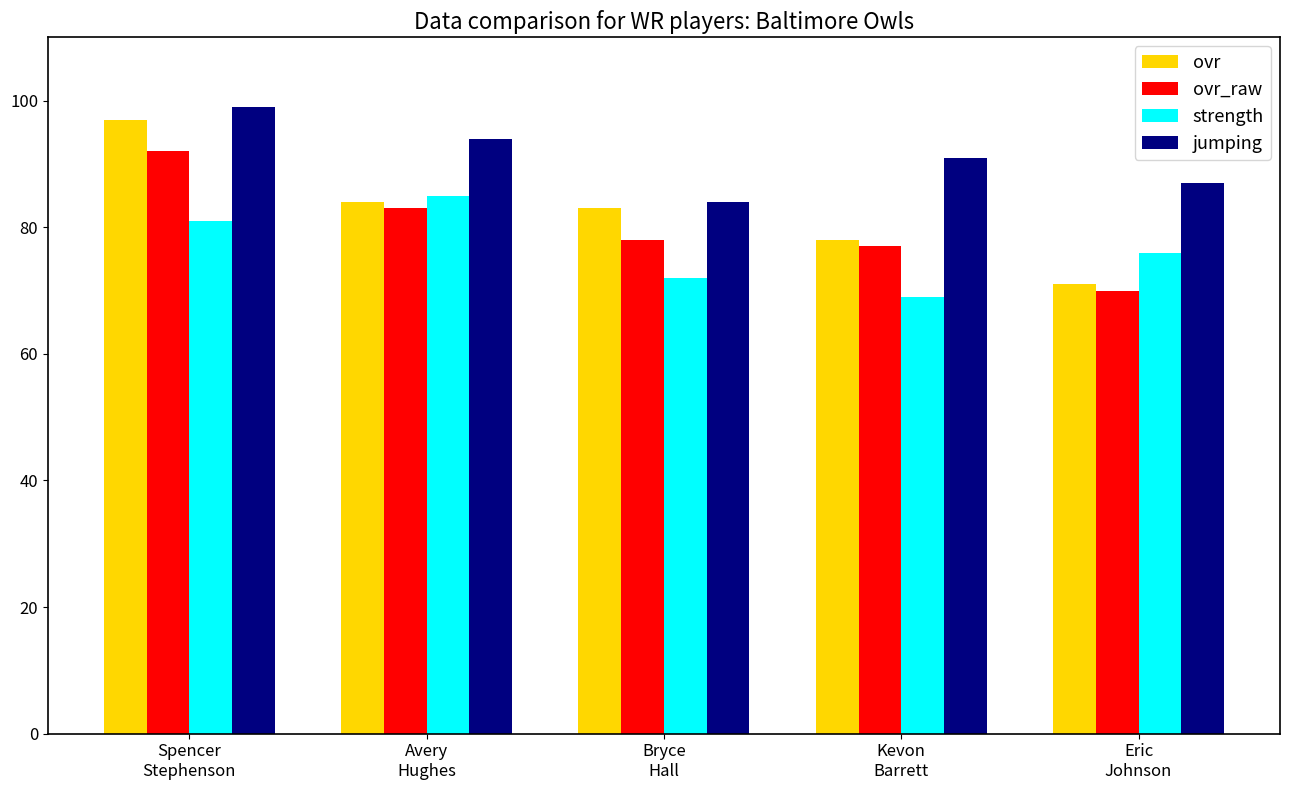

Count the strength values in the range 72 to 81.

3